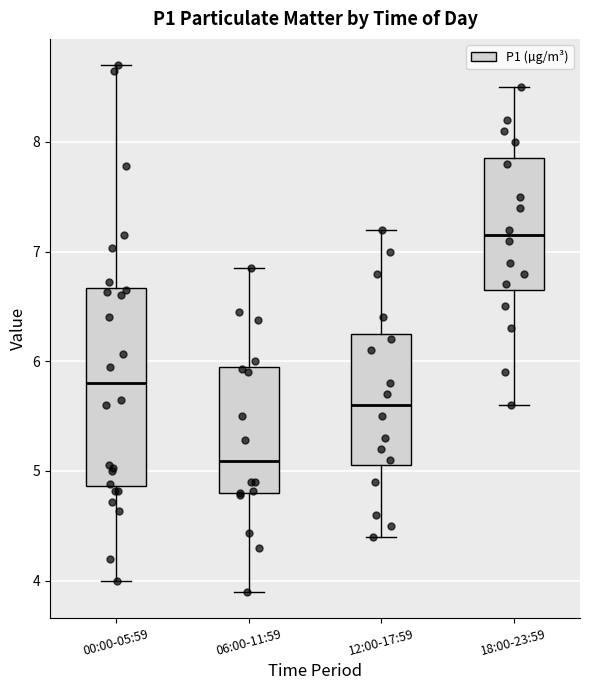

Which box has the highest median line?

18:00-23:59